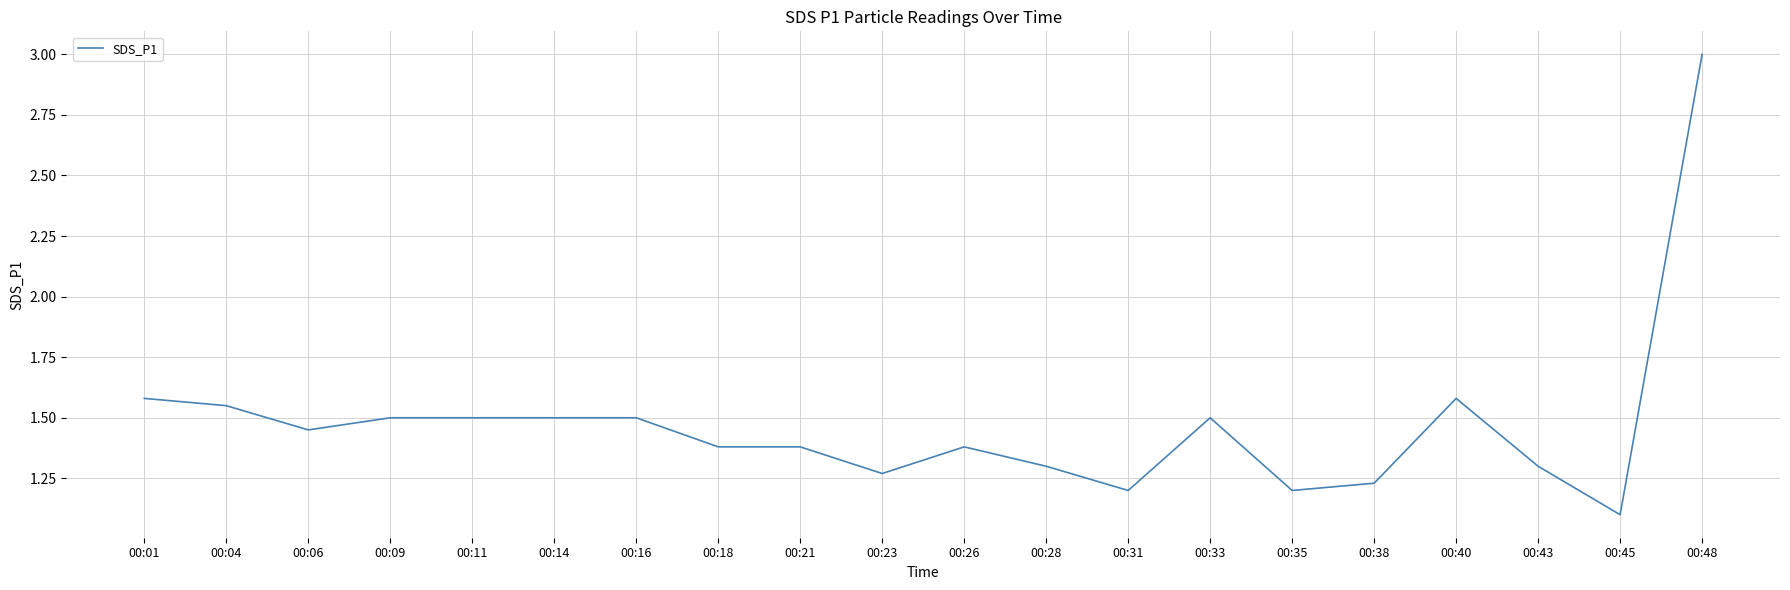

Is it true that the value at 00:09 is 0.3?

False